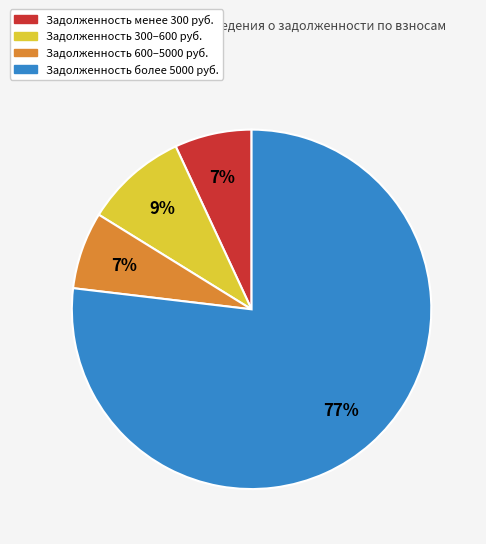

To the nearest percent, what is the average slice percentage?

25%